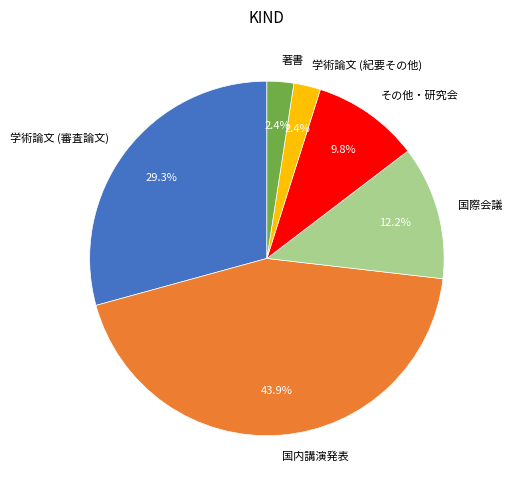

To the nearest percent, what portion does 学術論文 (紀要その他) represent?

2%